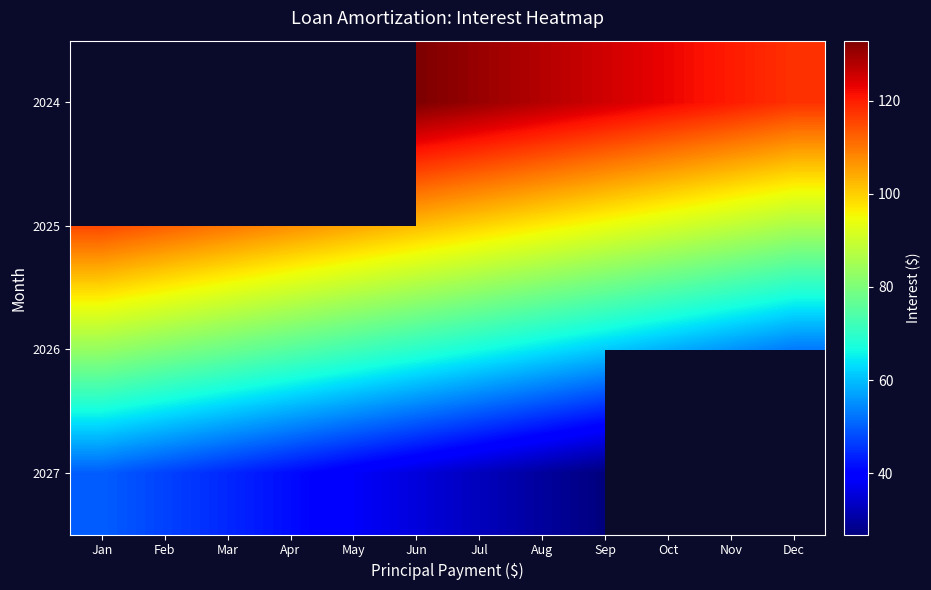

At which category is the sum across all series the highest?

Jun